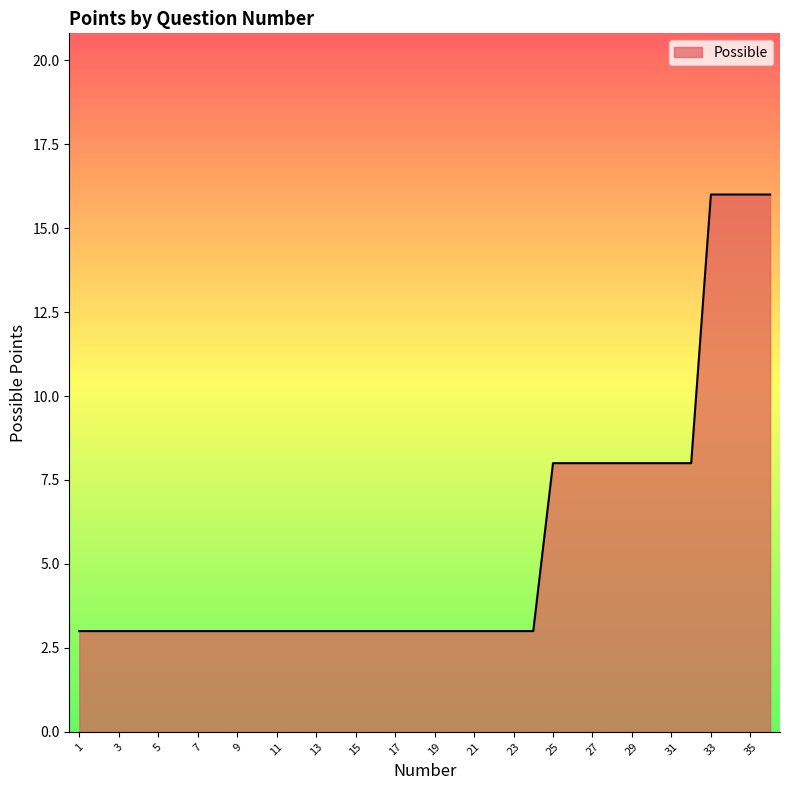

What is the maximum value shown in the chart?

16